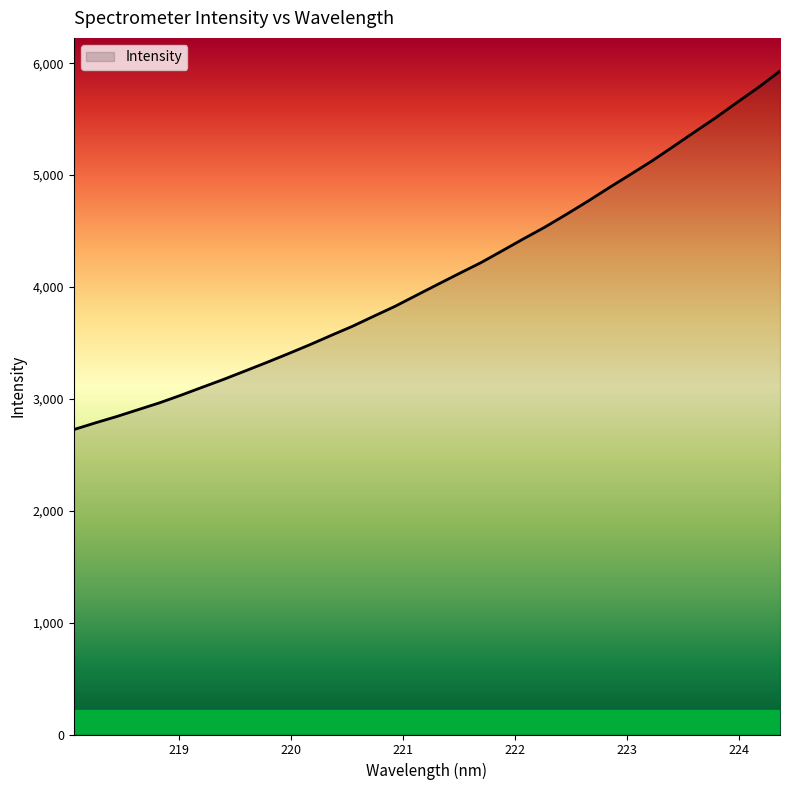

Does the chart display data point markers on the line(s)?

No